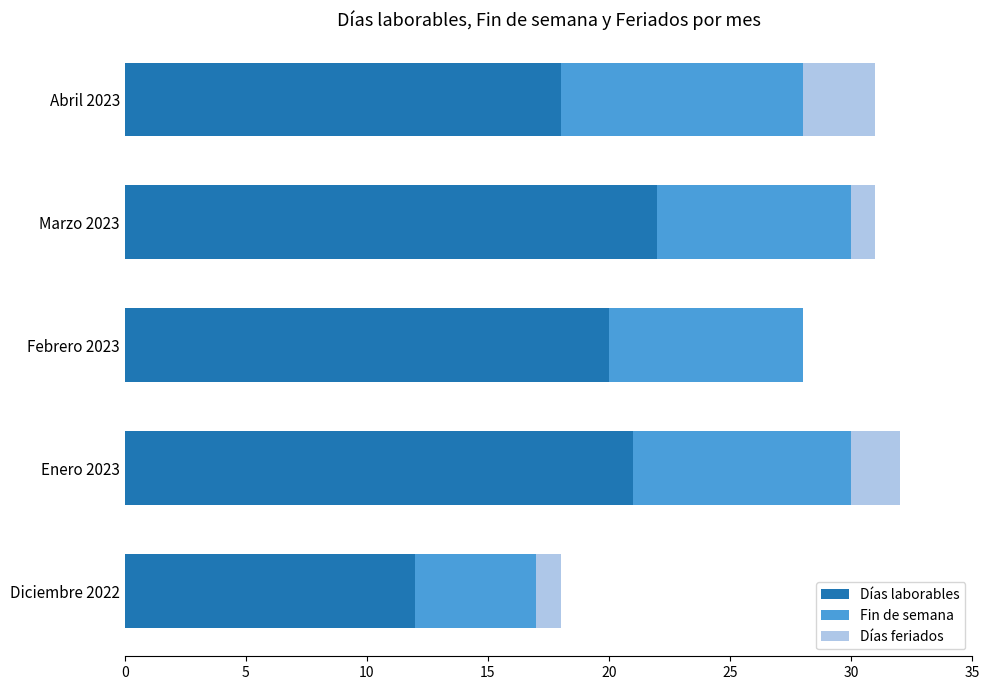

Is it true that Días laborables equals 28 at Febrero 2023?

False